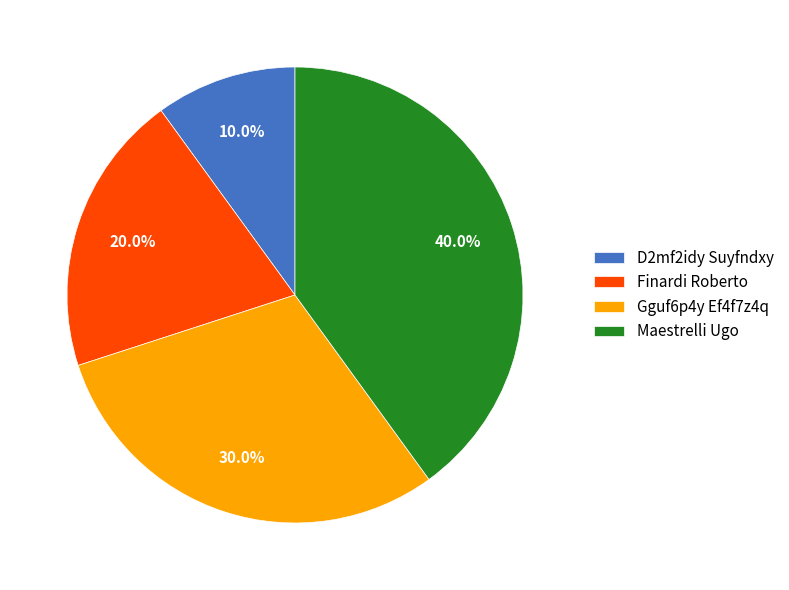

Is the sum of Gguf6p4y Ef4f7z4q and Maestrelli Ugo greater than half?

Yes